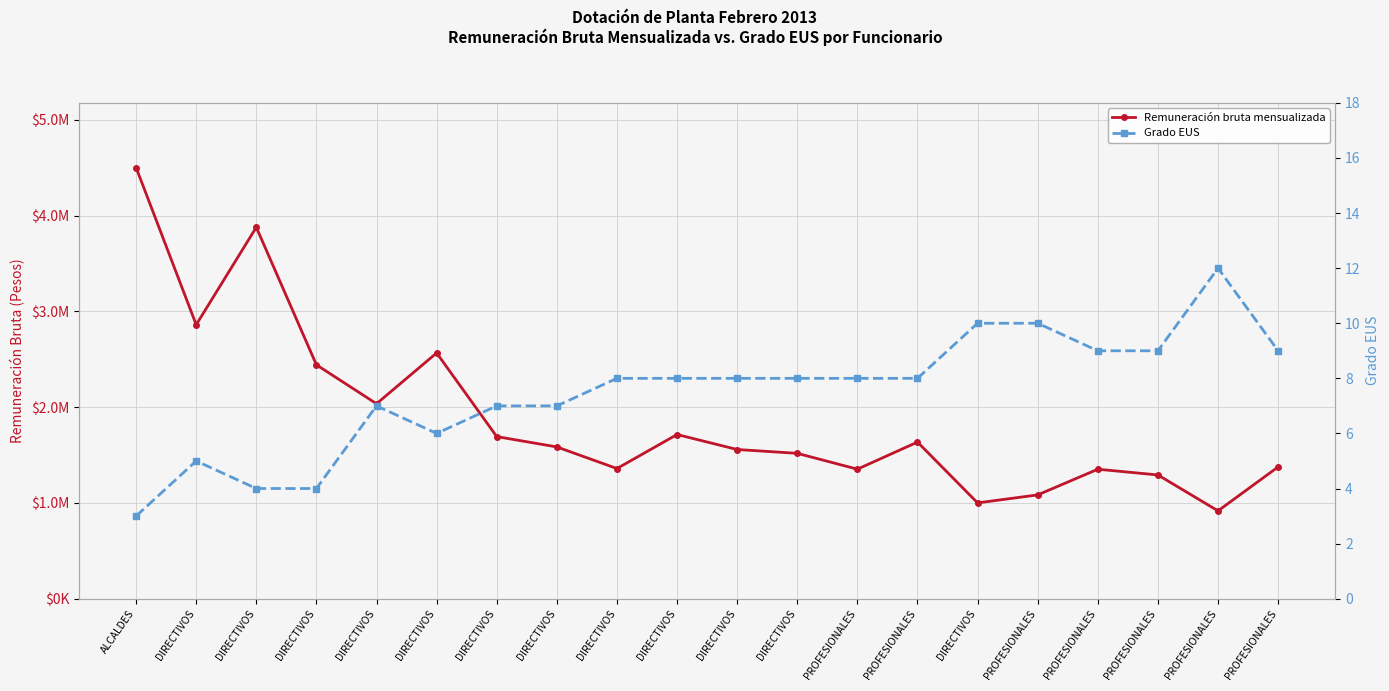

What is the sum of all Grado EUS values?

150